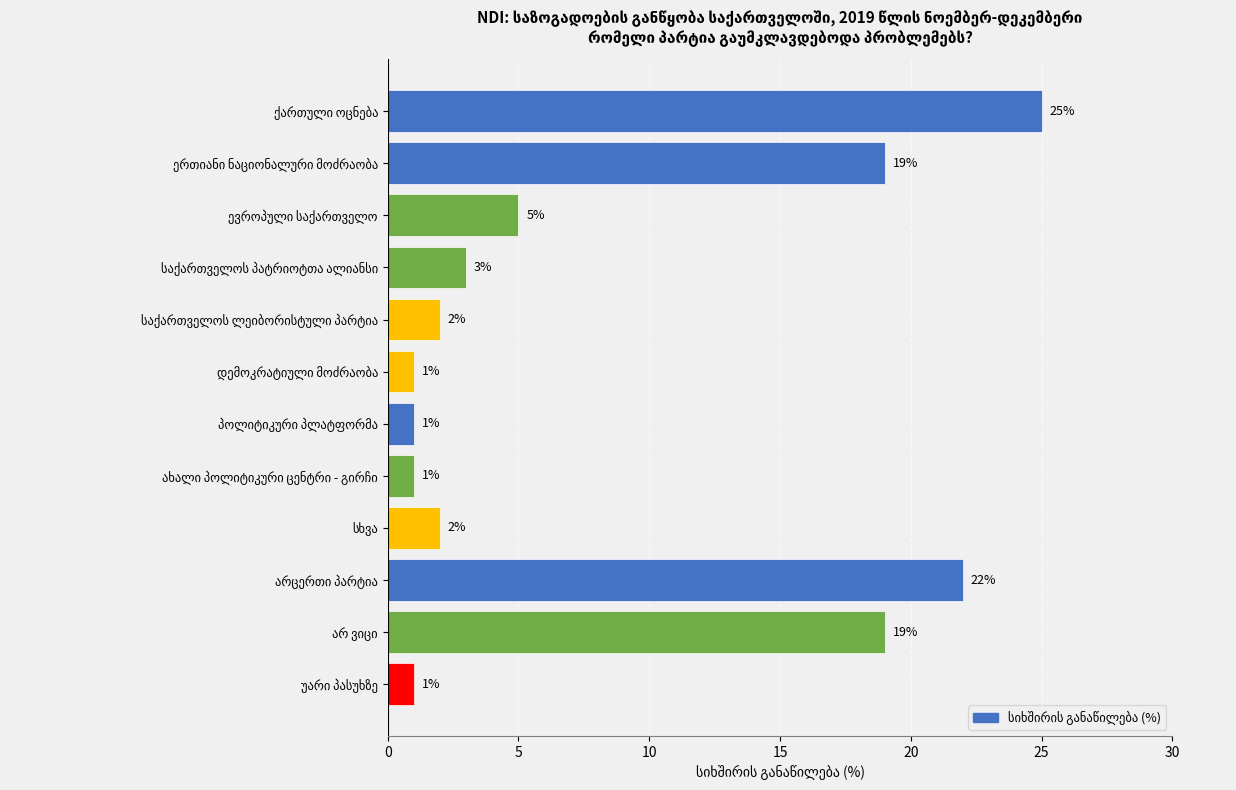

What is the value of the 11th bar from the top?

19